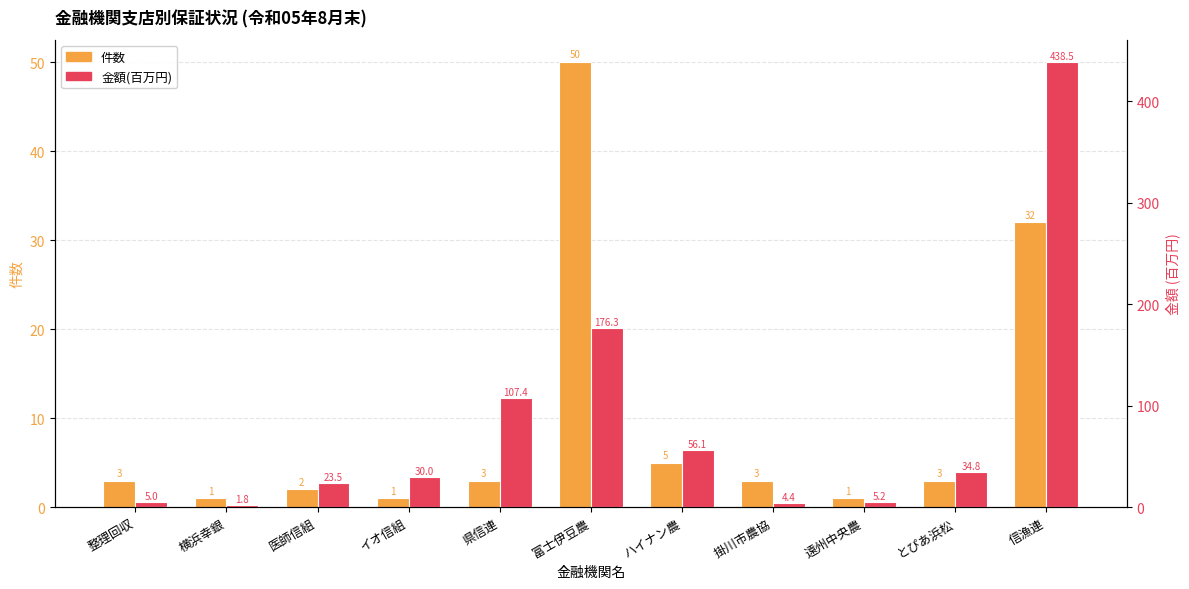

What is the sum of the 件数 values at 横浜幸銀 and ハイナン農?

6.0